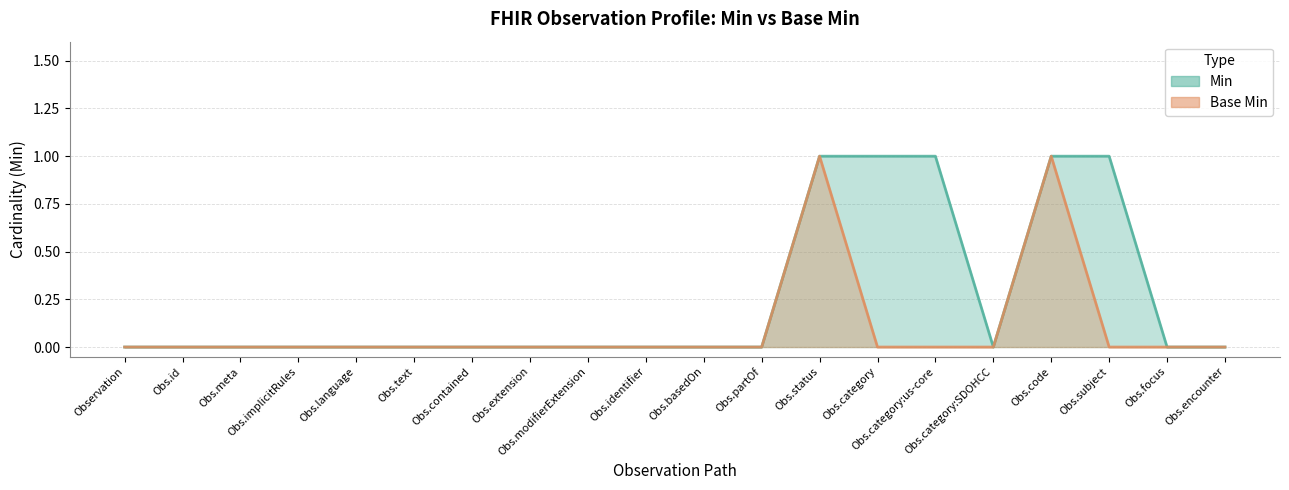

The Base Min series shows 0 at Obs.extension. True or false?

True